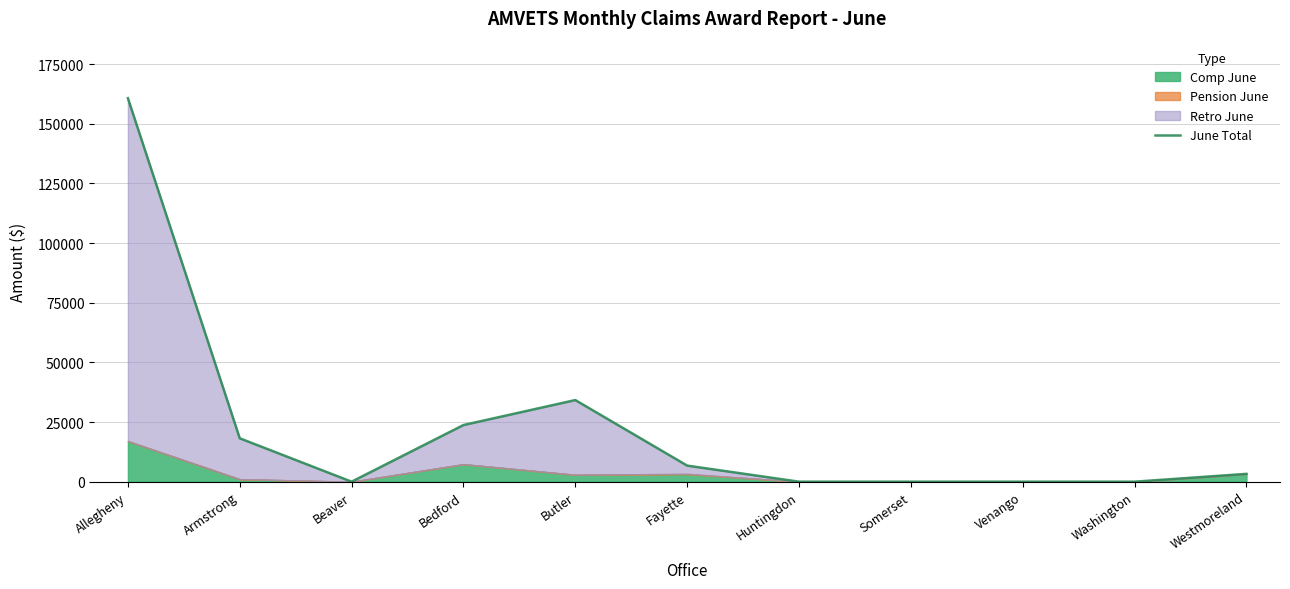

At which label does the data first exceed 3275?

Allegheny